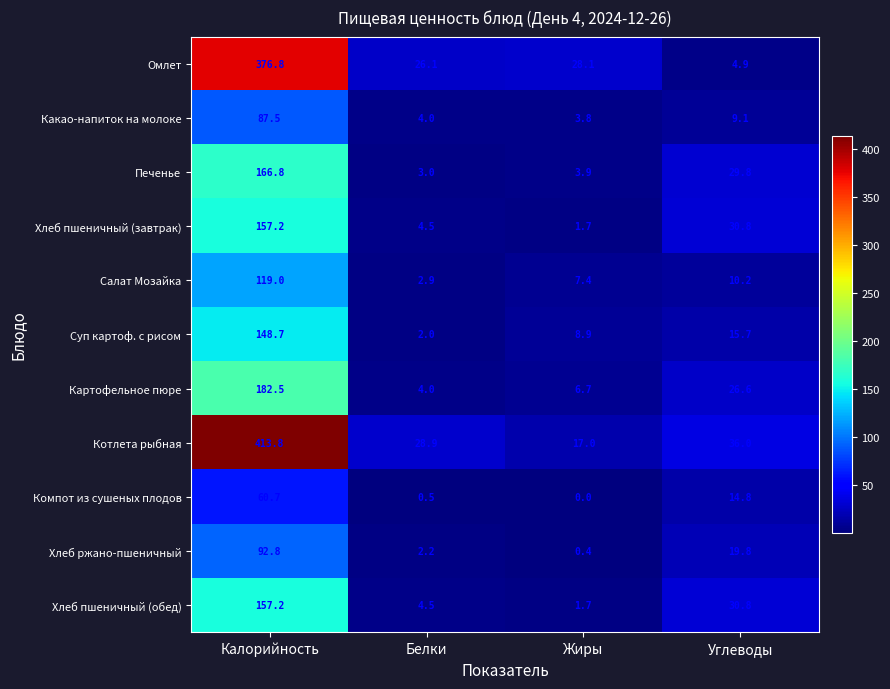

What is the sum of all Картофельное пюре values?

219.8